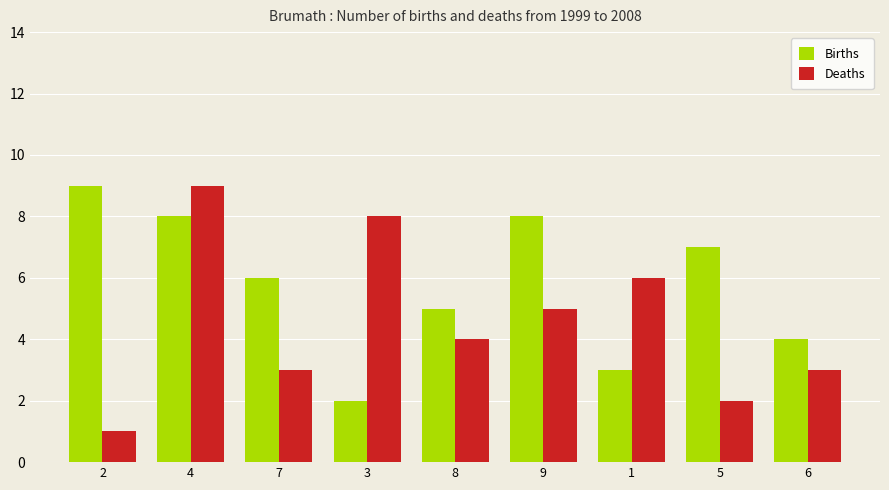

What position from the right is 9?

4